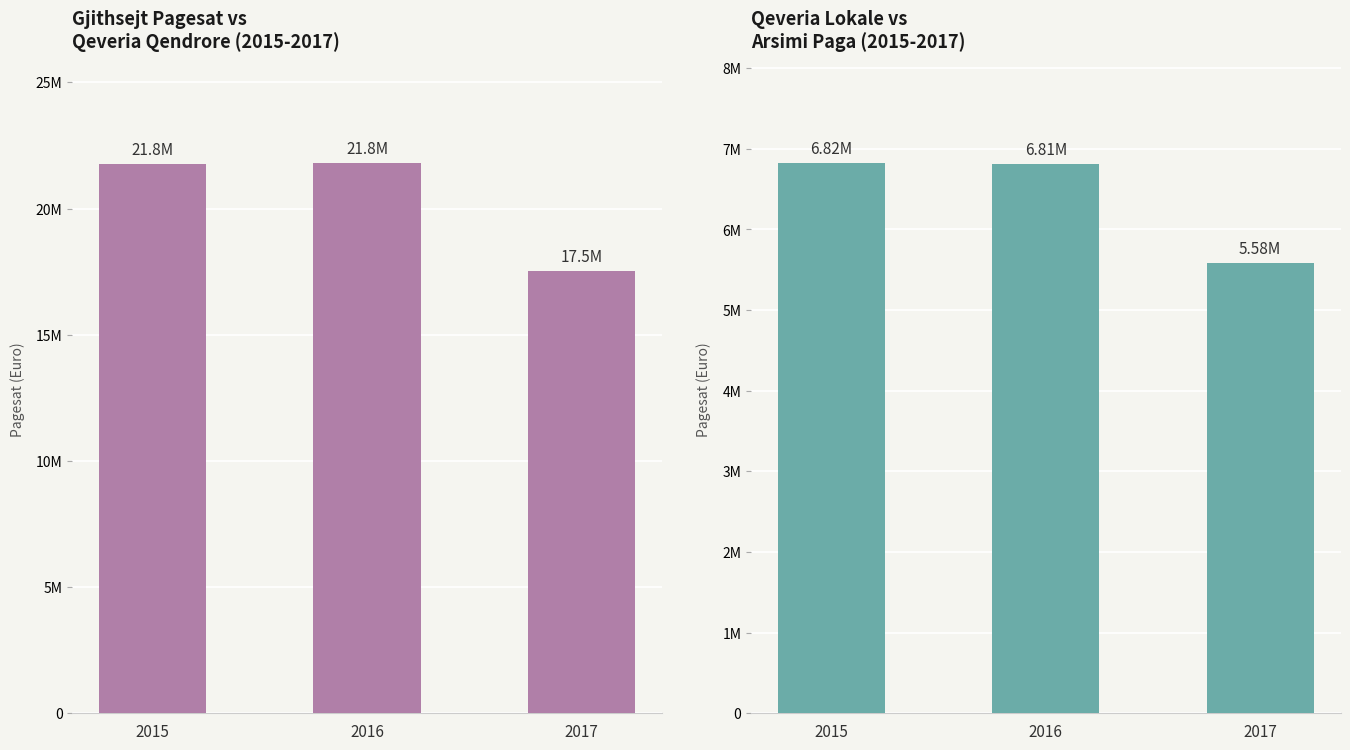

The Qeveria Lokale series shows 6807602.5 at 2016. True or false?

True